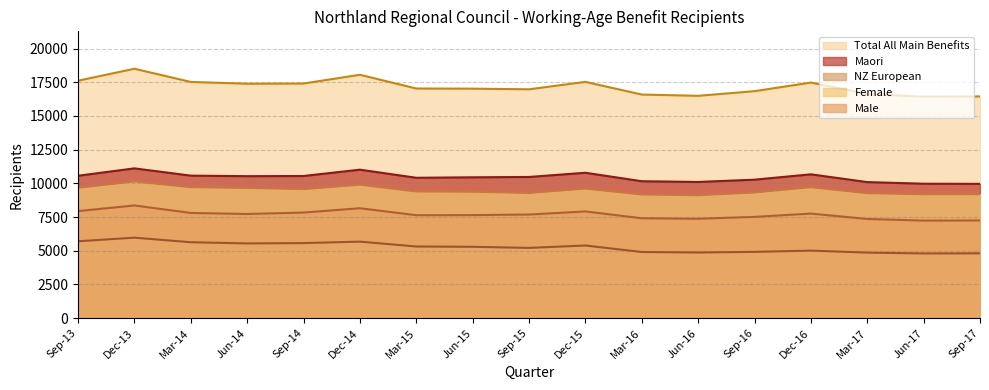

What is the total value across all series at Dec-15?

51232